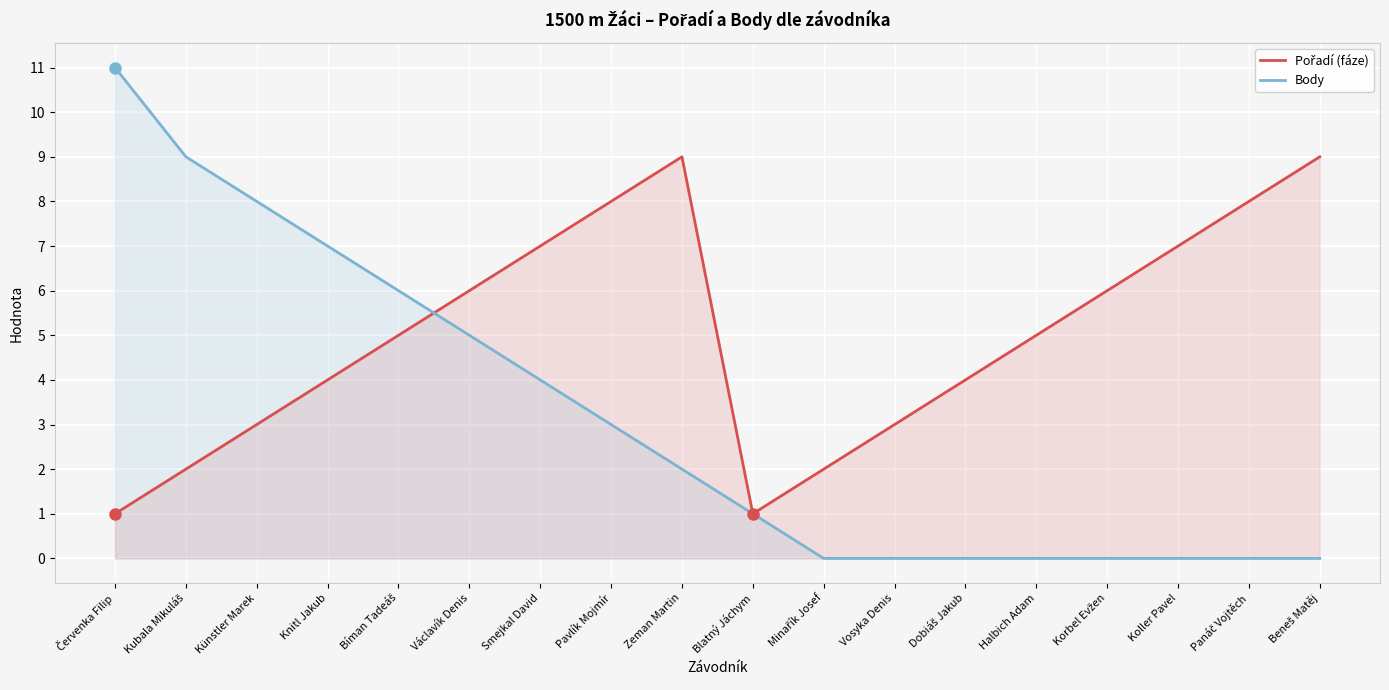

Reading left to right, list all the values displayed in this chart.

Pořadí (fáze): 1	2	3	4	5	6	7	8	9	1	2	3	4	5	6	7	8	9
Body: 11	9	8	7	6	5	4	3	2	1	0	0	0	0	0	0	0	0